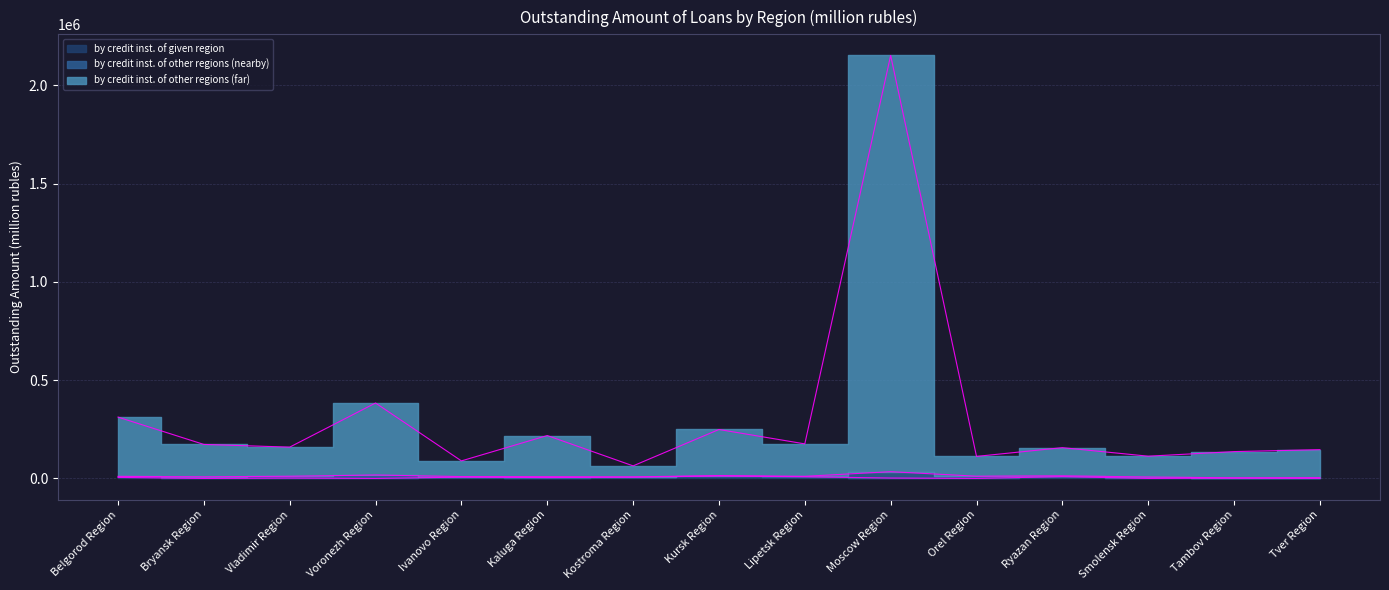

What is the spread (max minus min) of values at Voronezh Region?

383664